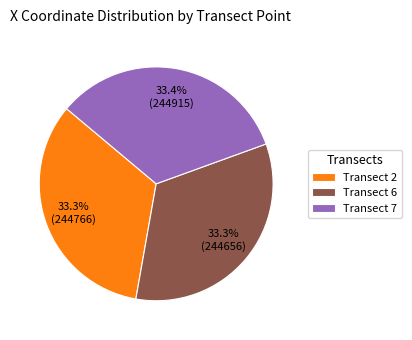

What is the ratio of the value at Transect 7 to the value at Transect 2?

1.0